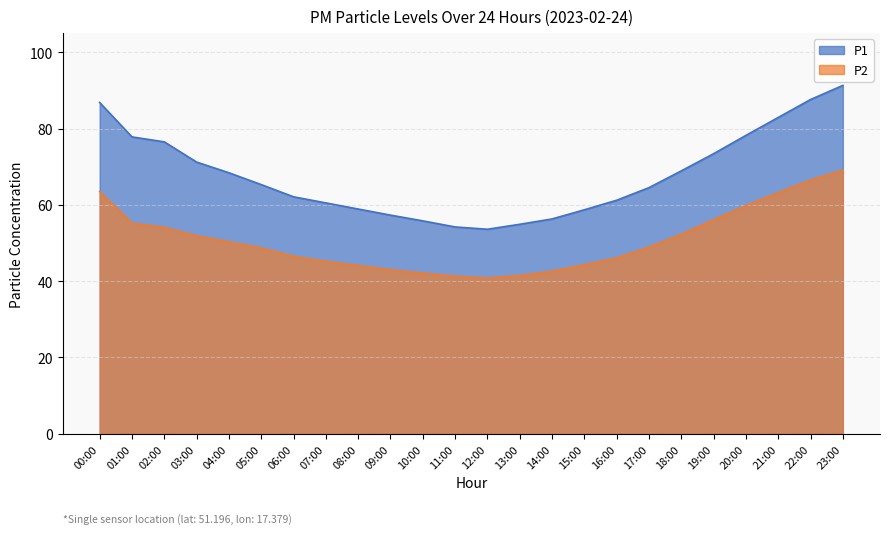

Reading left to right, list all the values displayed in this chart.

P1: 00:00=86.8	01:00=77.8	02:00=76.5	03:00=71.2	04:00=68.4	05:00=65.3	06:00=62.1	07:00=60.5	08:00=58.9	09:00=57.3	10:00=55.8	11:00=54.2	12:00=53.6	13:00=54.9	14:00=56.3	15:00=58.7	16:00=61.2	17:00=64.5	18:00=68.9	19:00=73.4	20:00=78.2	21:00=82.9	22:00=87.6	23:00=91.3
P2: 00:00=63.5	01:00=55.2	02:00=54.1	03:00=51.9	04:00=50.3	05:00=48.7	06:00=46.5	07:00=45.2	08:00=44.1	09:00=43.0	10:00=42.1	11:00=41.3	12:00=40.8	13:00=41.5	14:00=42.6	15:00=44.3	16:00=46.1	17:00=48.9	18:00=52.3	19:00=56.1	20:00=59.8	21:00=63.2	22:00=66.5	23:00=69.1